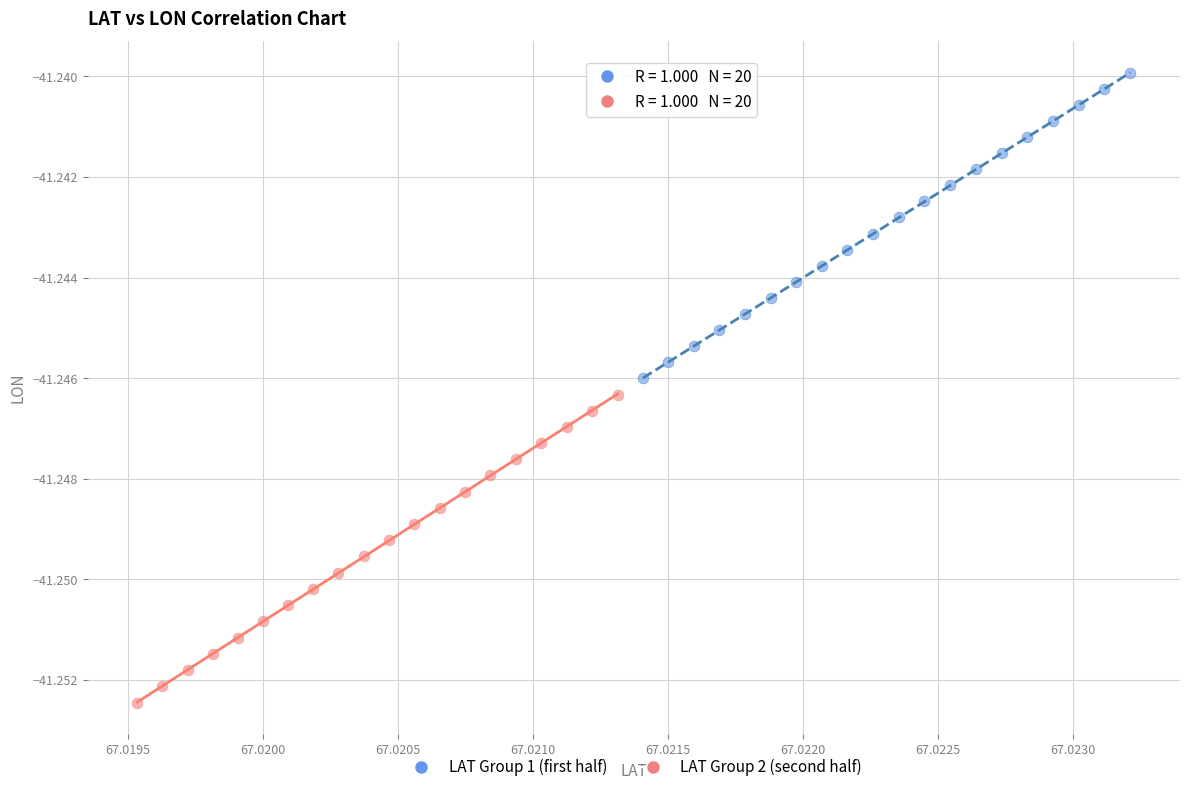

What are all the series names shown in the legend?

LAT Group 1 (first half), LAT Group 2 (second half)